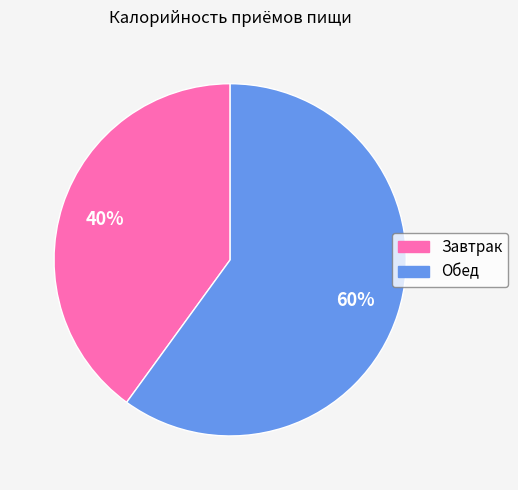

What percentage is the Завтрак slice, to the nearest percent?

40%